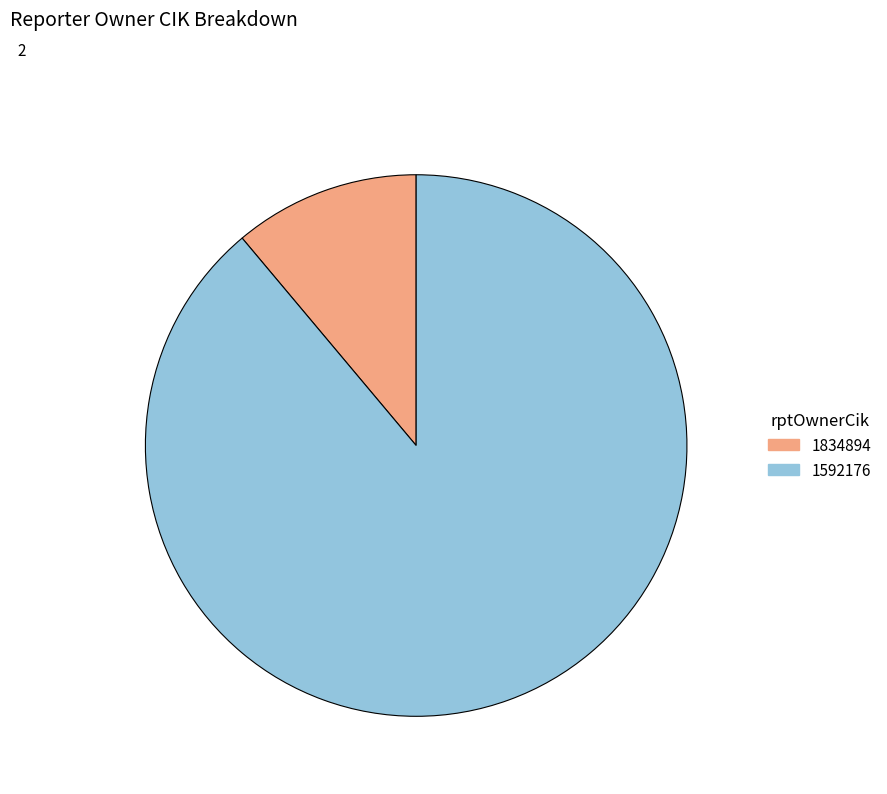

Is it true that 1834894 is 1% of the pie?

False